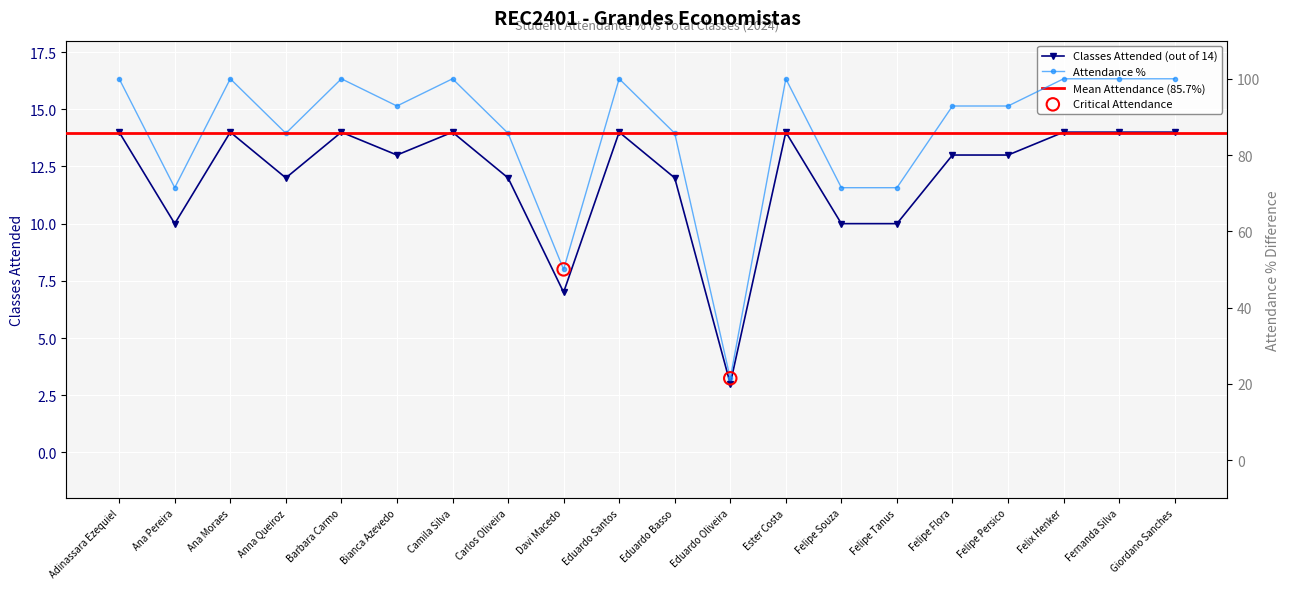

Which series contains the highest Y value?

Attendance %